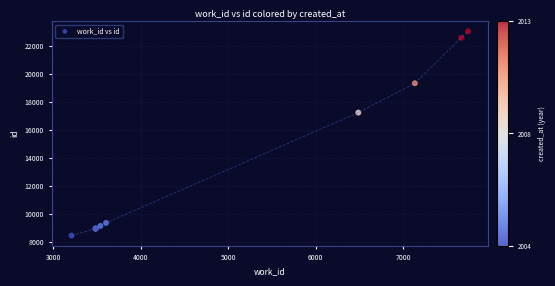

What Y value in the scatter plot is closest to 15761?

17254